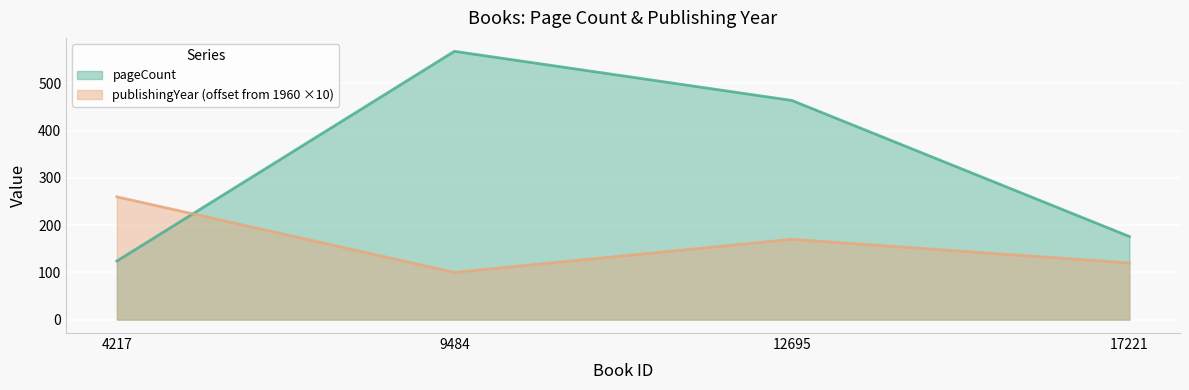

How many intersections are there between pageCount and publishingYear?

1